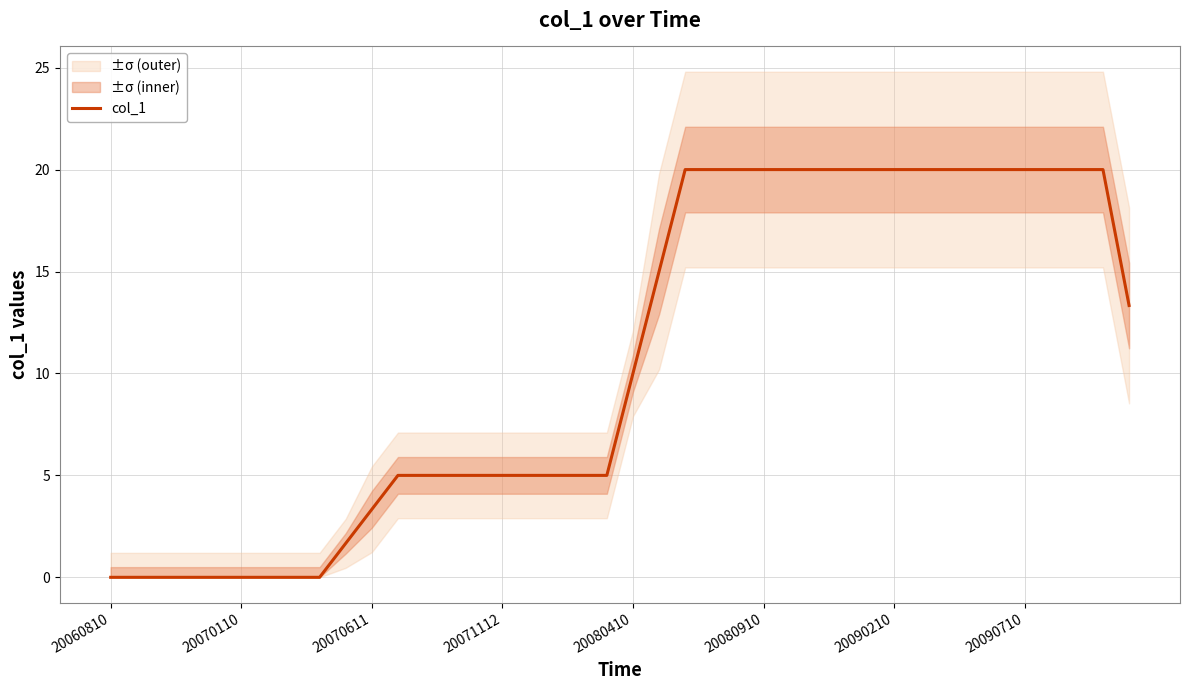

True or false: col_1 has a value of 0.0 at 20060810.

True